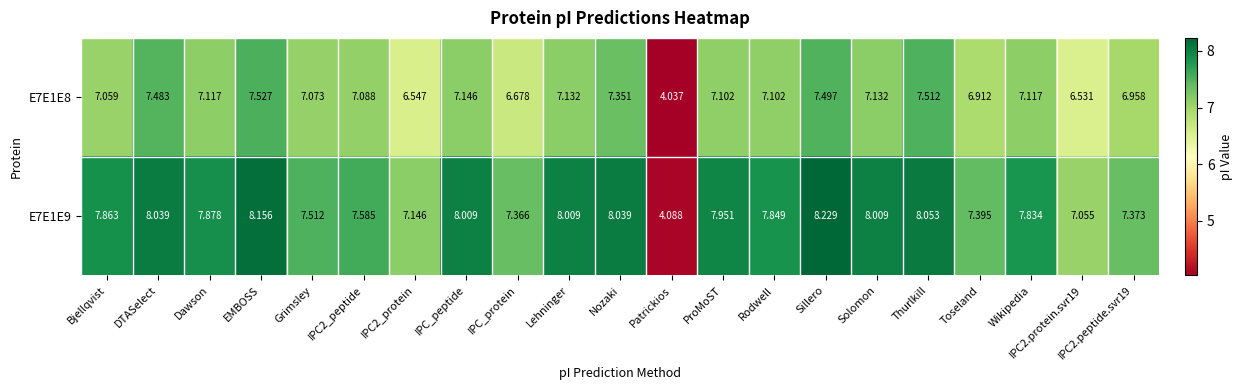

How many series are shown in this chart?

2